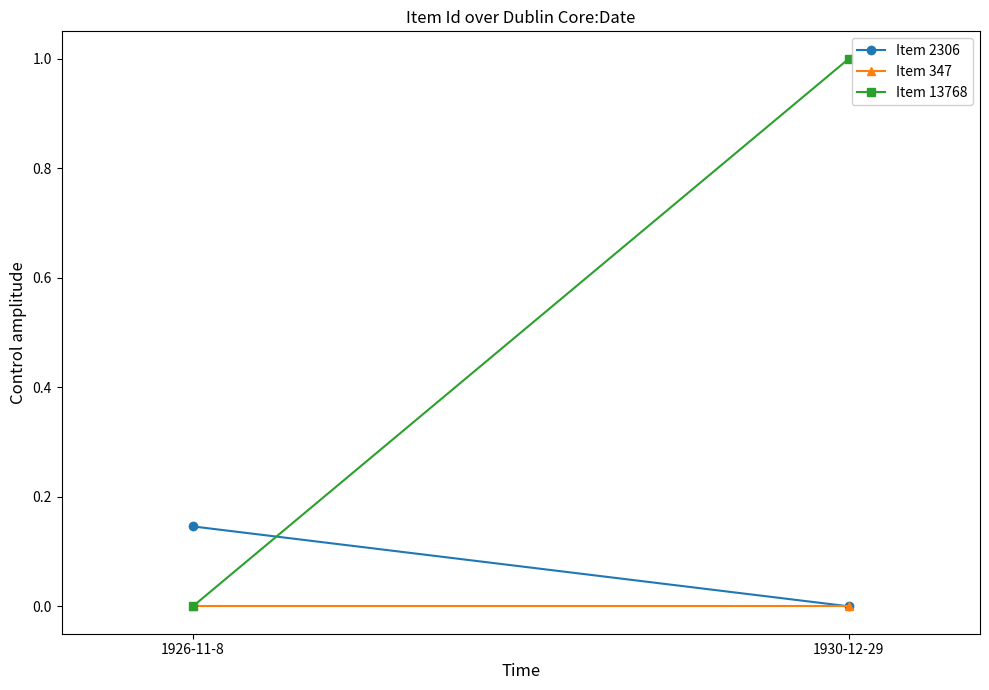

Is it true that Item 347 equals 0.0 at 1930-12-29?

True